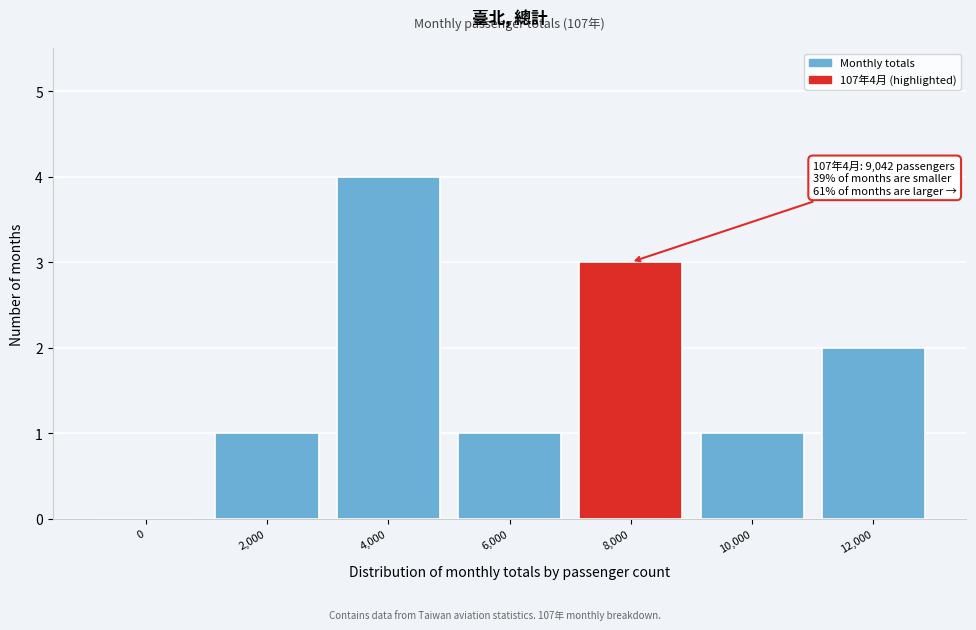

Reading right to left, extract all data points from this chart.

12,000=2	10,000=1	8,000=3	6,000=1	4,000=4	2,000=1	0=0